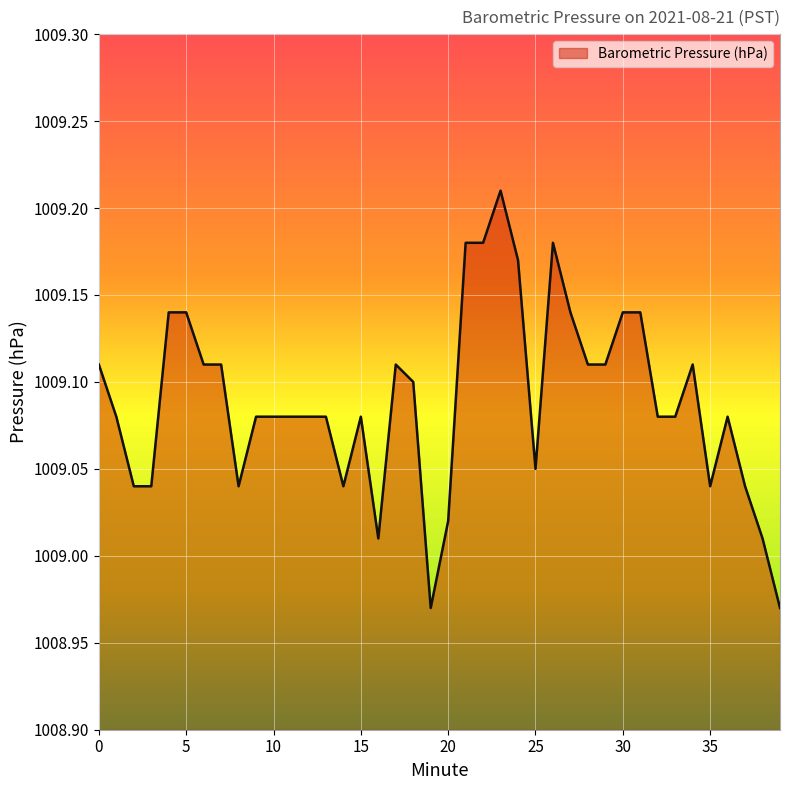

True or false: the data has more than 2 interior local peaks.

True